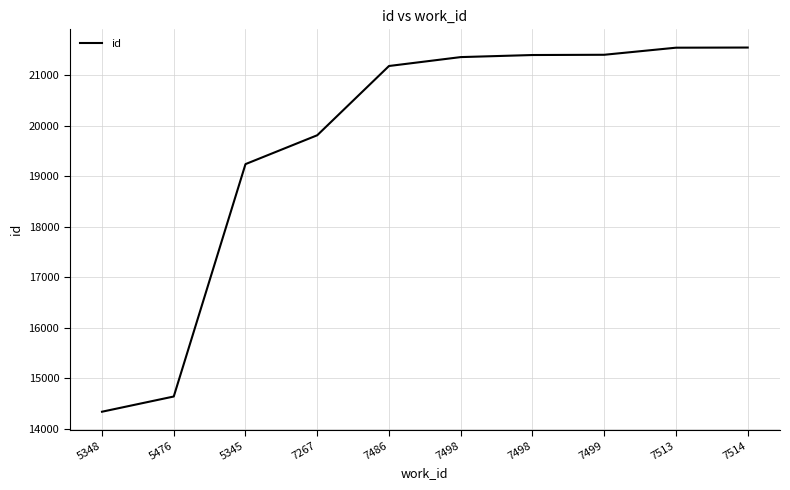

What is the change in value from 5345 to 7498?

+2158